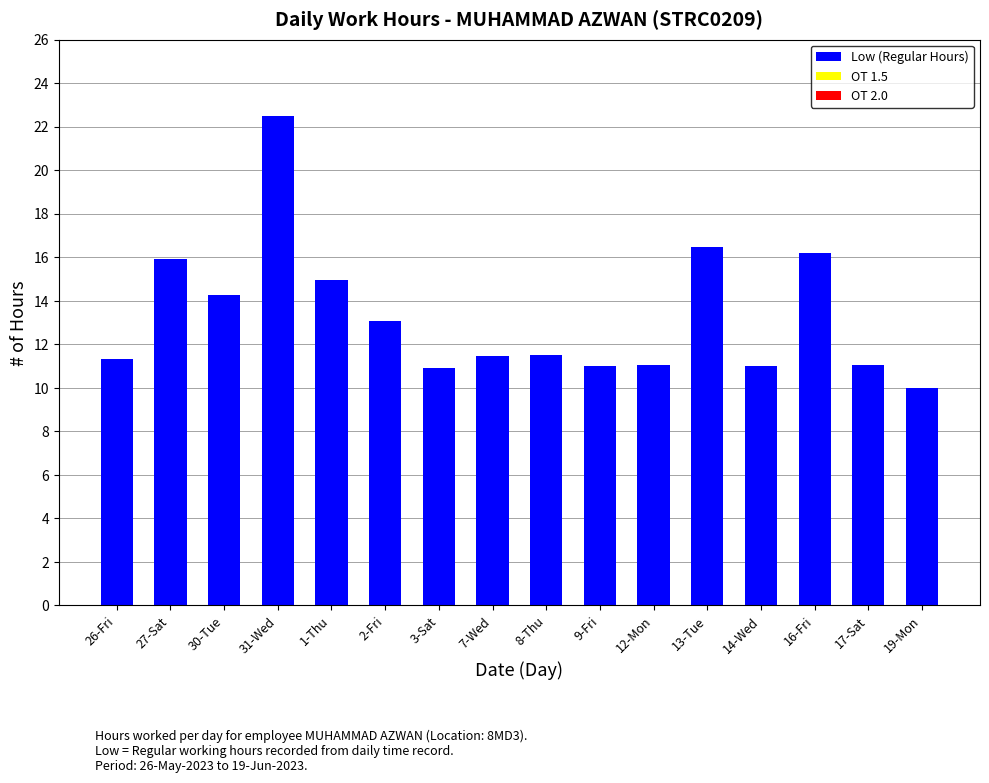

What is the label of the 11th bar from the left?

12-Mon